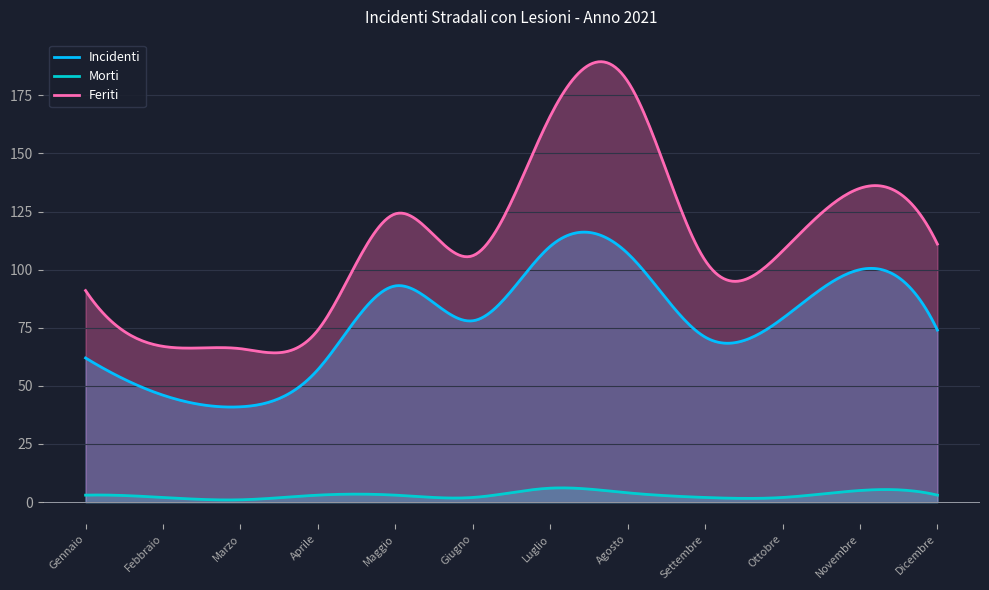

List the series in order of their overall mean, lowest first.

Morti, Incidenti, Feriti